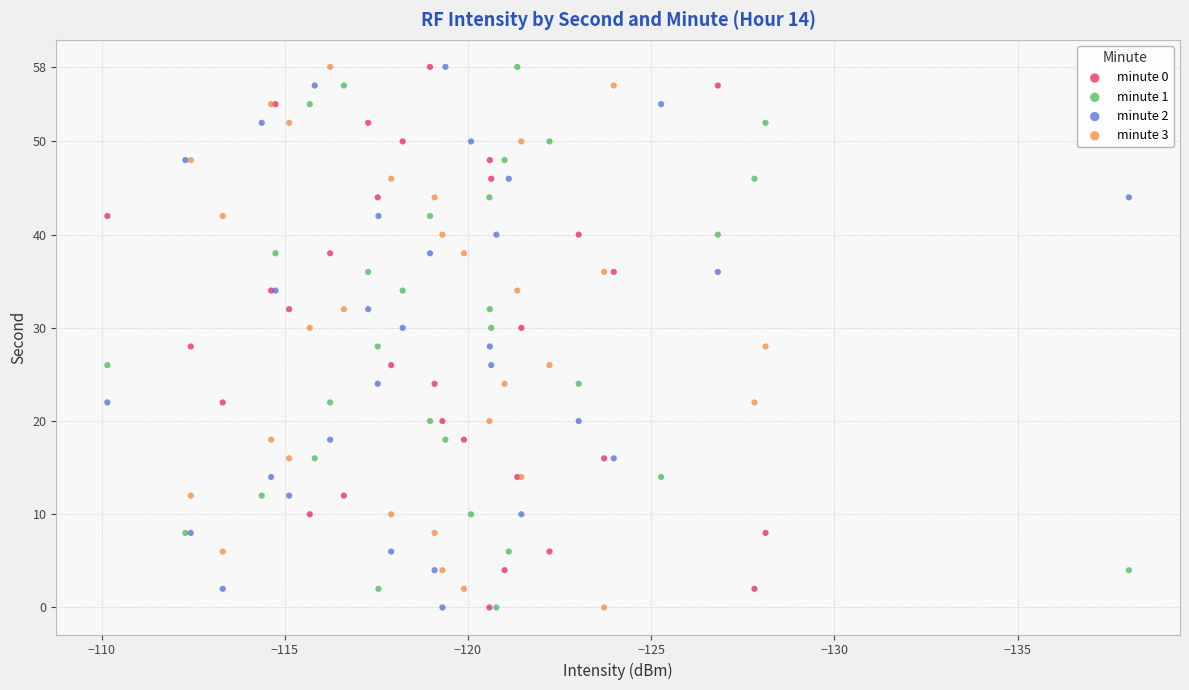

What are all the series names shown in the legend?

minute 0, minute 1, minute 2, minute 3